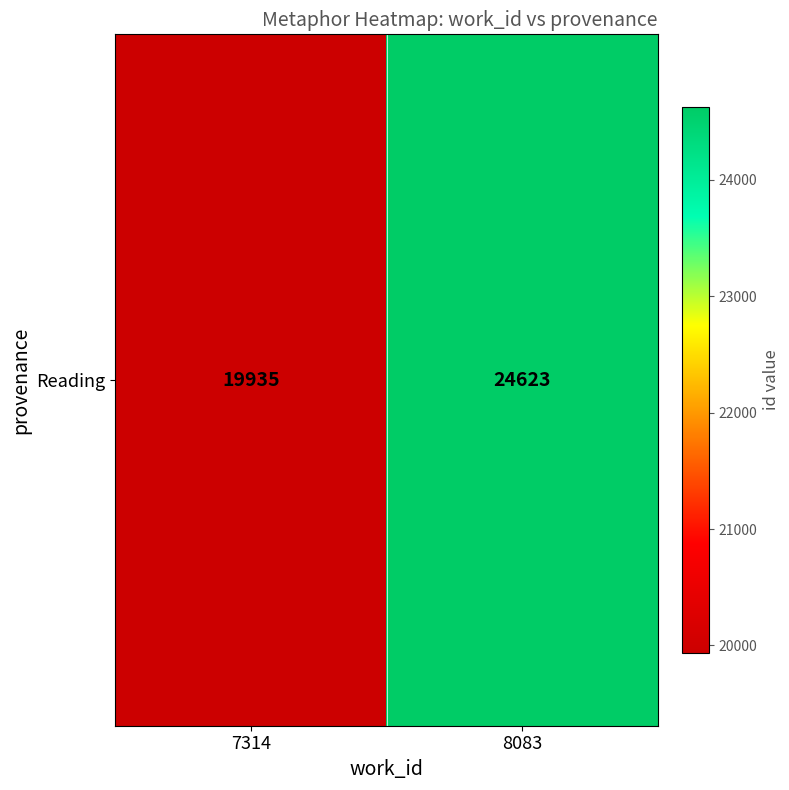

True or false: the data shows 33892 at 7314.

False